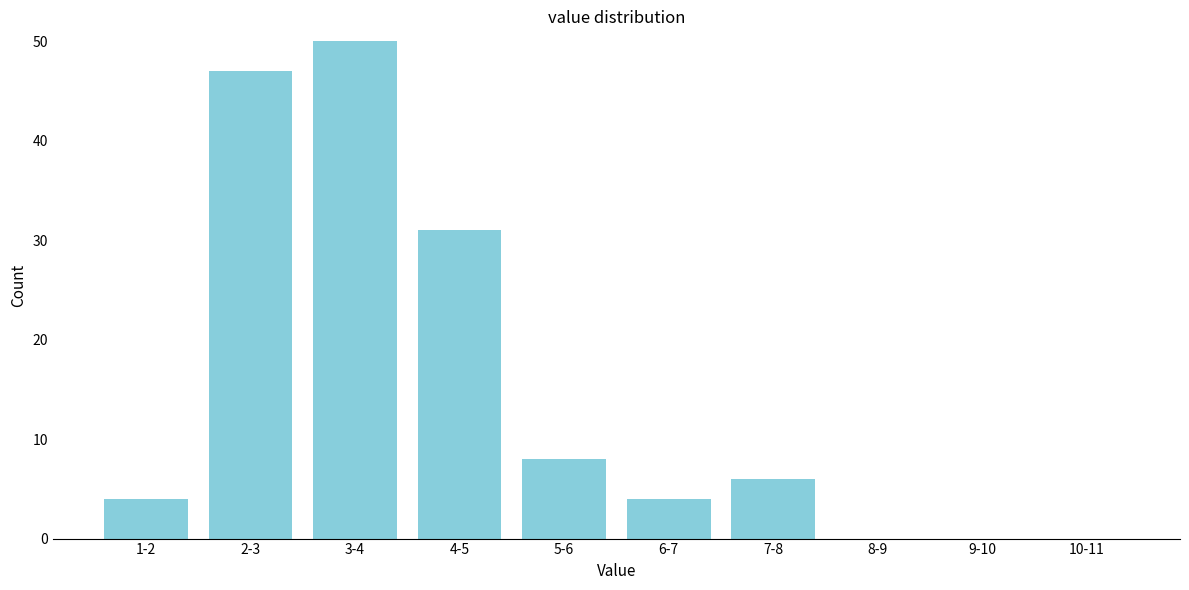

Reading left to right, list all the values displayed in this chart.

1-2=4	2-3=47	3-4=50	4-5=31	5-6=8	6-7=4	7-8=6	8-9=0	9-10=0	10-11=0